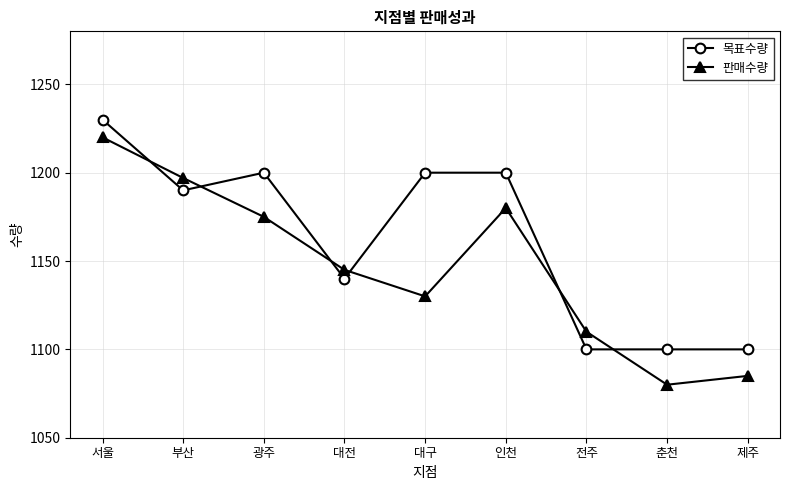

Reading left to right, extract all data points from this chart.

목표수량: 1230	1190	1200	1140	1200	1200	1100	1100	1100
판매수량: 1220	1197	1175	1145	1130	1180	1110	1080	1085